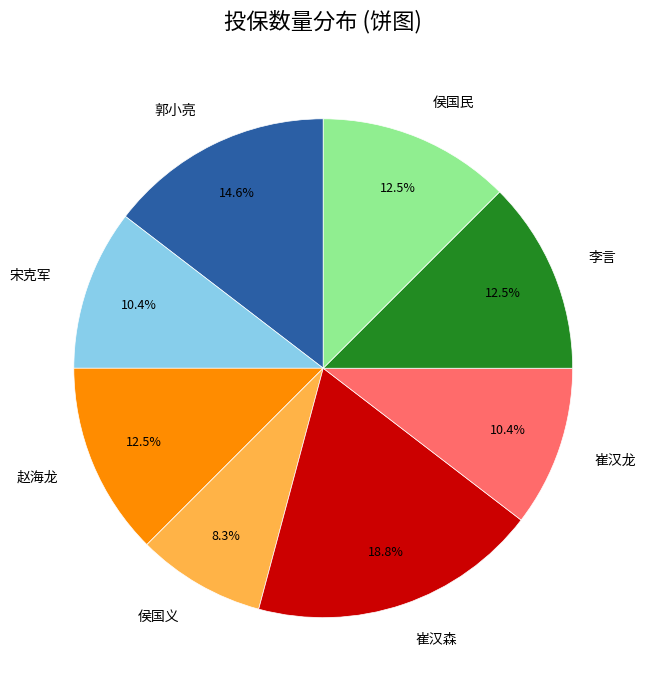

Is there any slice that represents more than half of the pie?

No